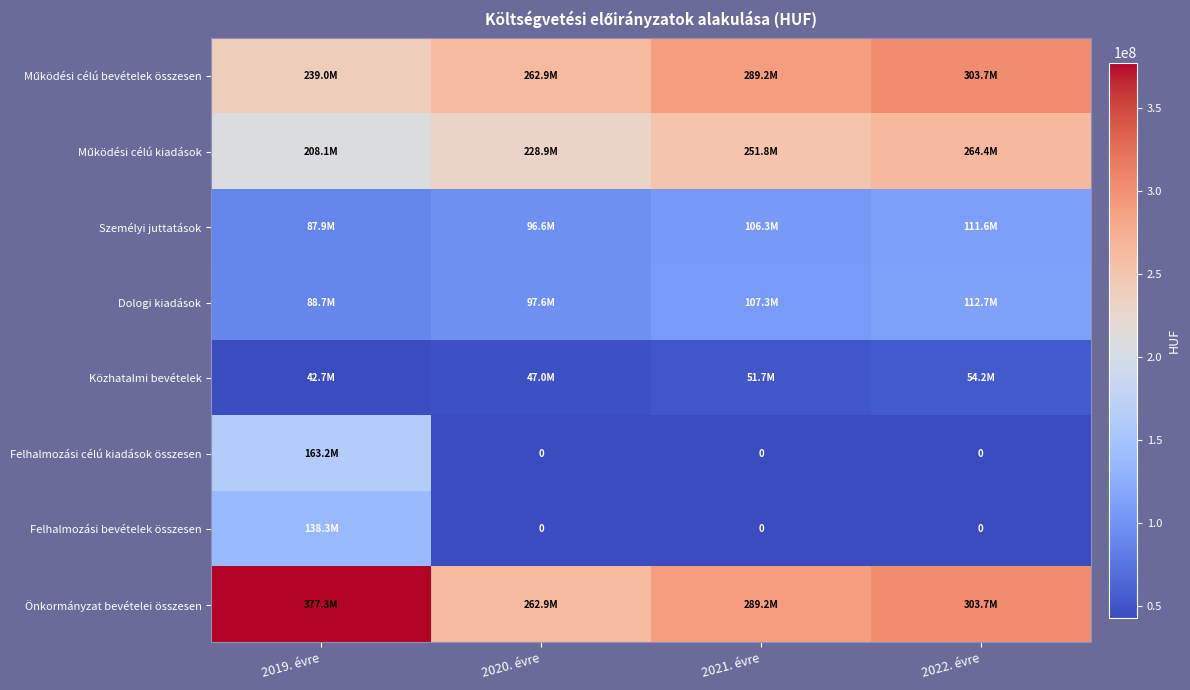

The Dologi kiadások series shows 154110088.3 at 2020. évre. True or false?

False